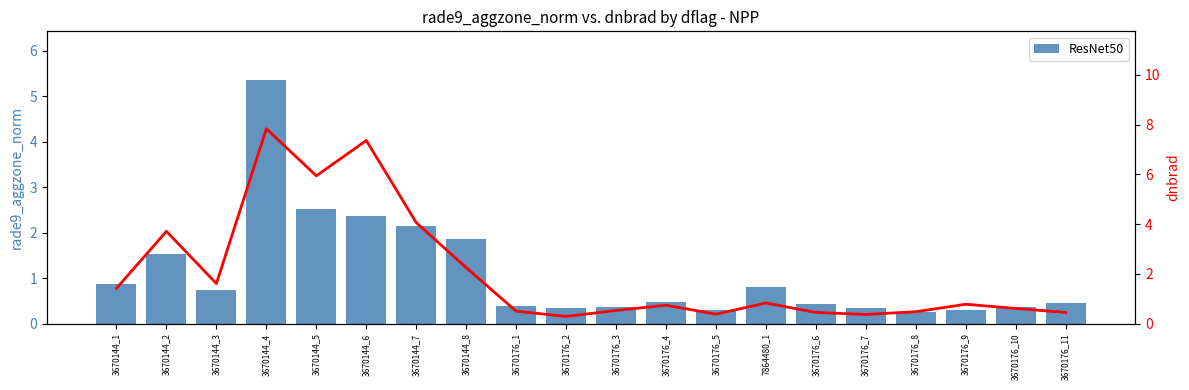

What is the average value of the ResNet50 series?

1.1